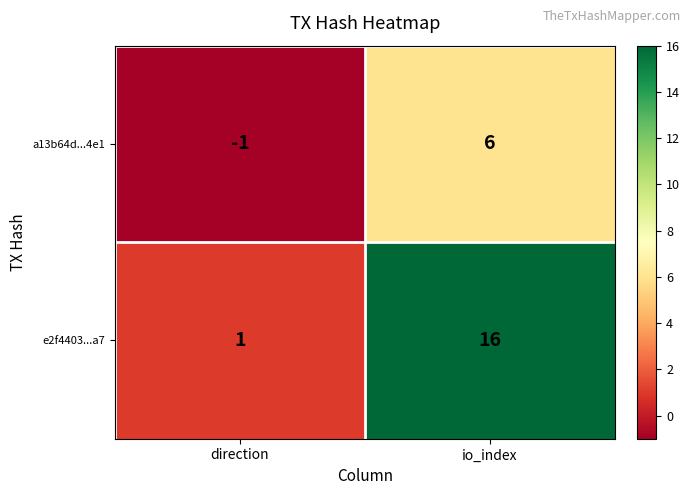

Read the a13b64d...4e1 value at io_index.

6